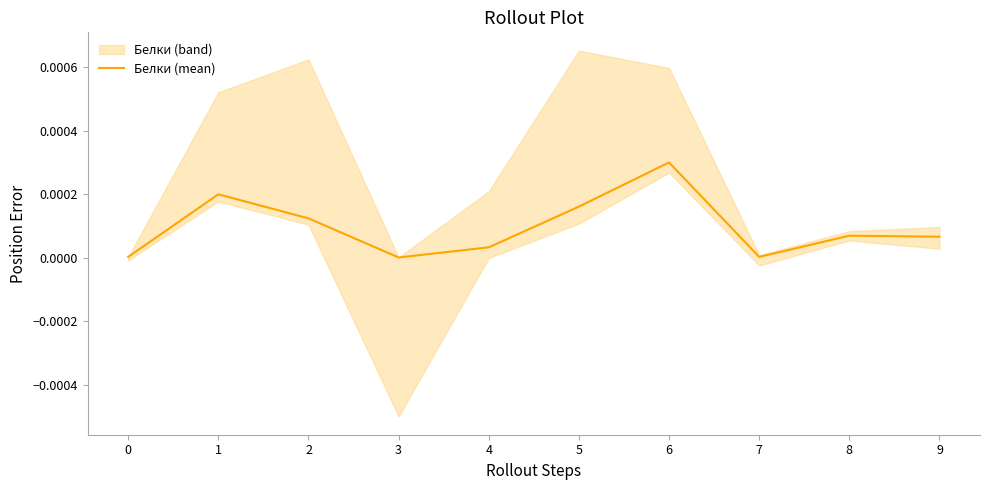

Which category has the highest value across all series?

6